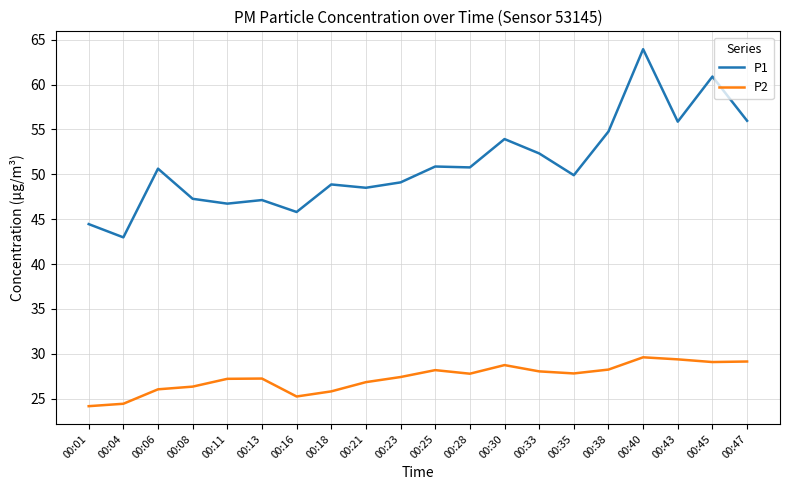

Which series changed the most between 00:04 and 00:16?

P1